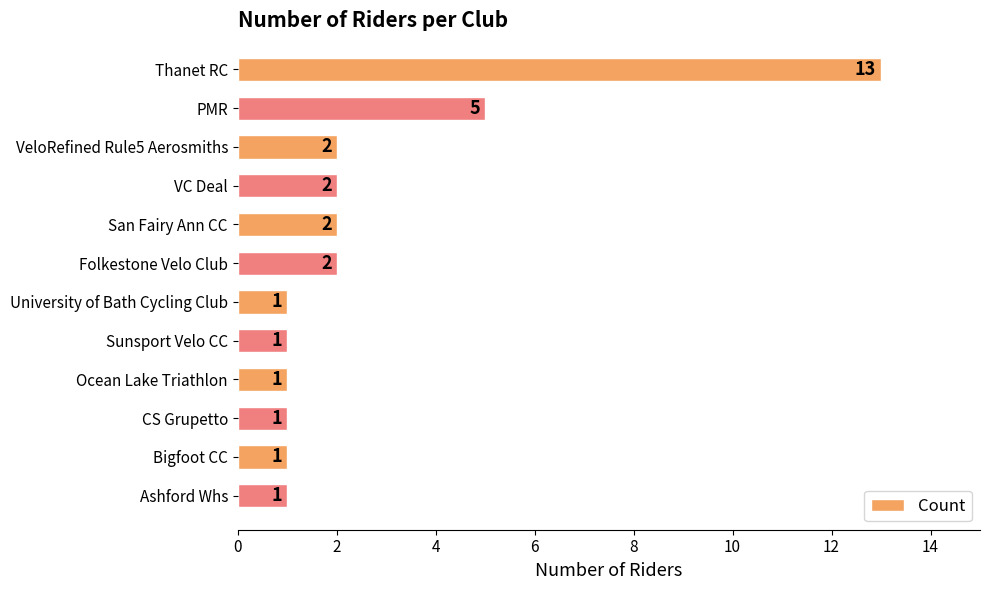

Approximately how many times larger is the value at Ashford Whs compared to San Fairy Ann CC?

0.5